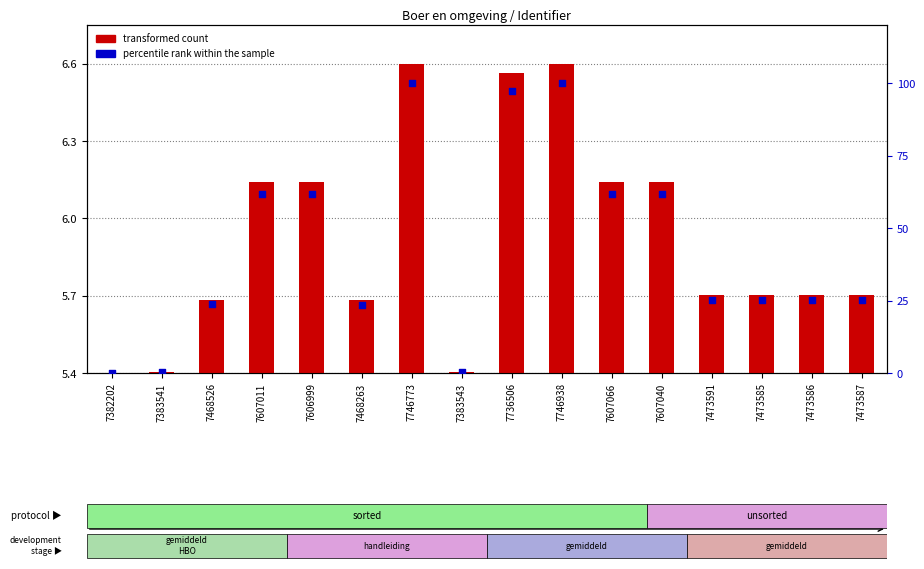

Is the value of transformed count at 7607011 greater than the value of percentile rank within the sample at 7736506?

No